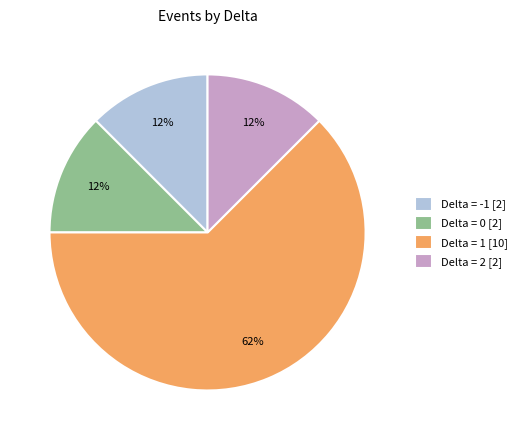

Which has a higher value, Delta = 1 [10] or Delta = 2 [2]?

Delta = 1 [10]